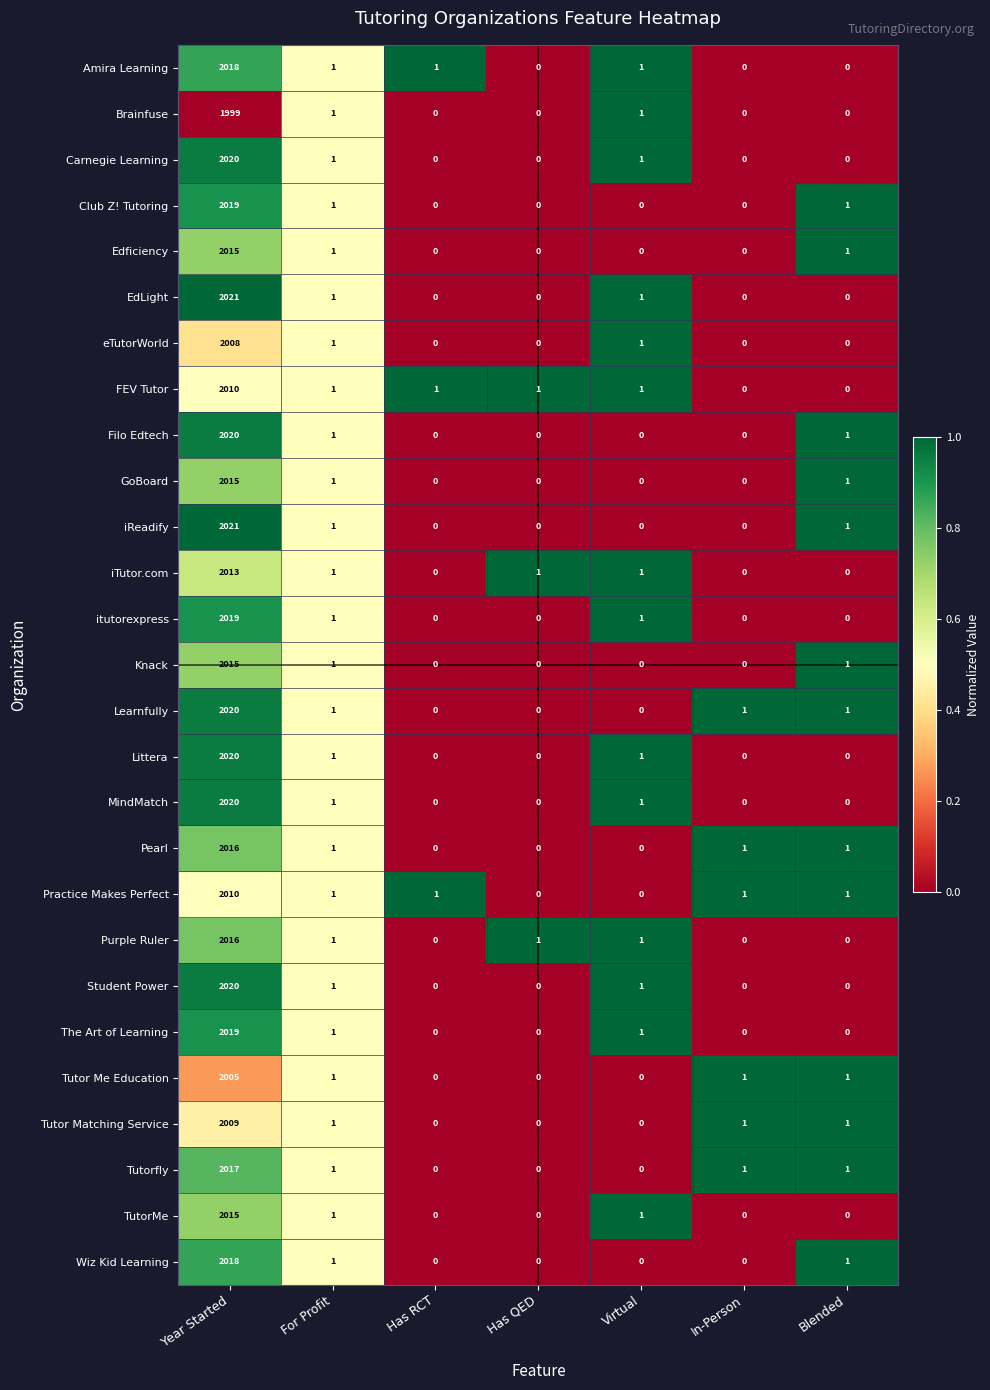

What is the difference between the Pearl values at For Profit and Year Started?

2015